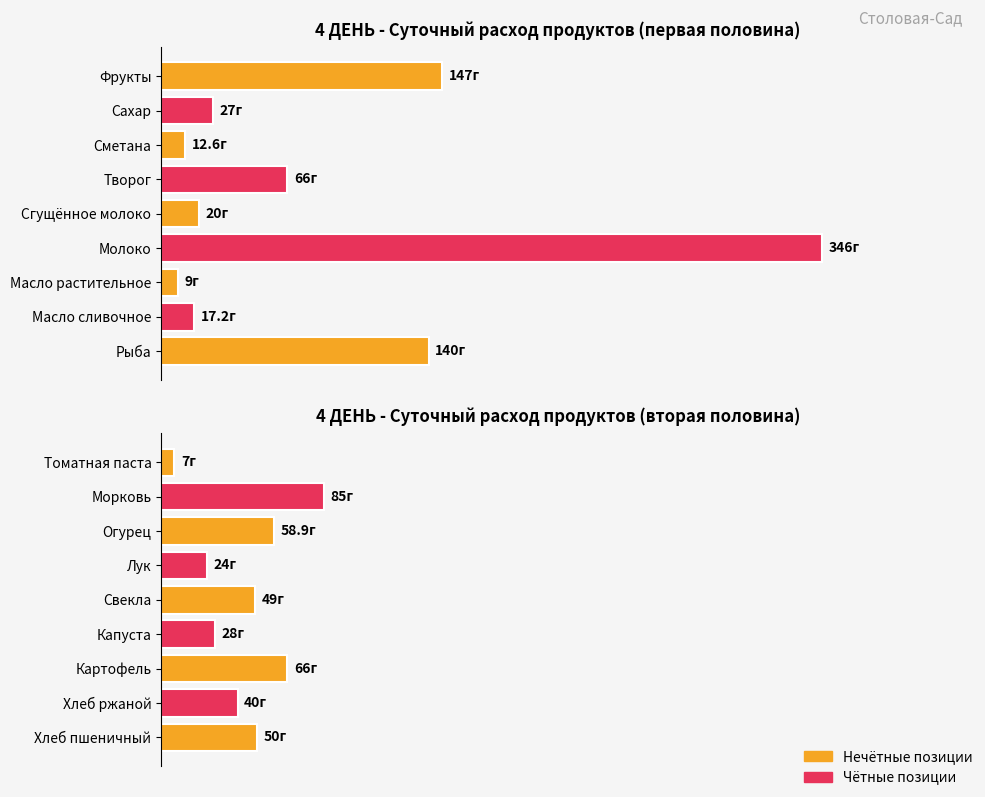

Does the chart contain stacked bars?

No